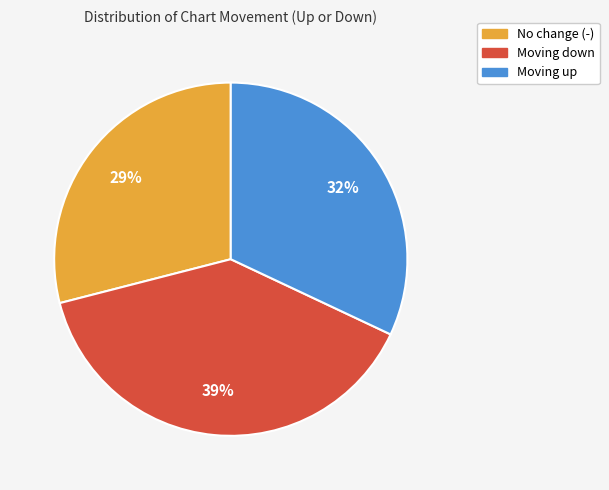

How many slices are in this pie chart?

3